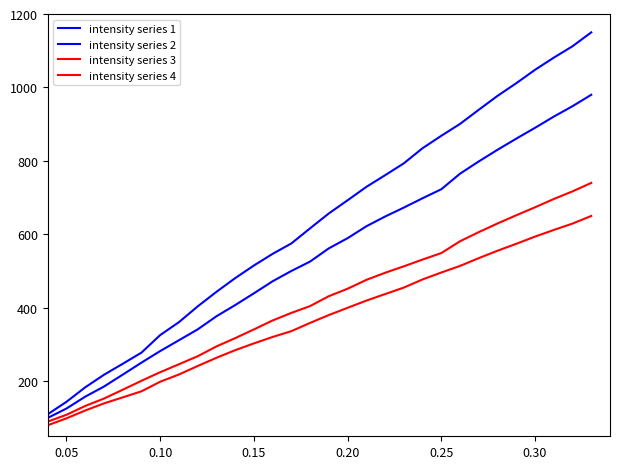

What is the average value of the intensity series 1 series?

540.1